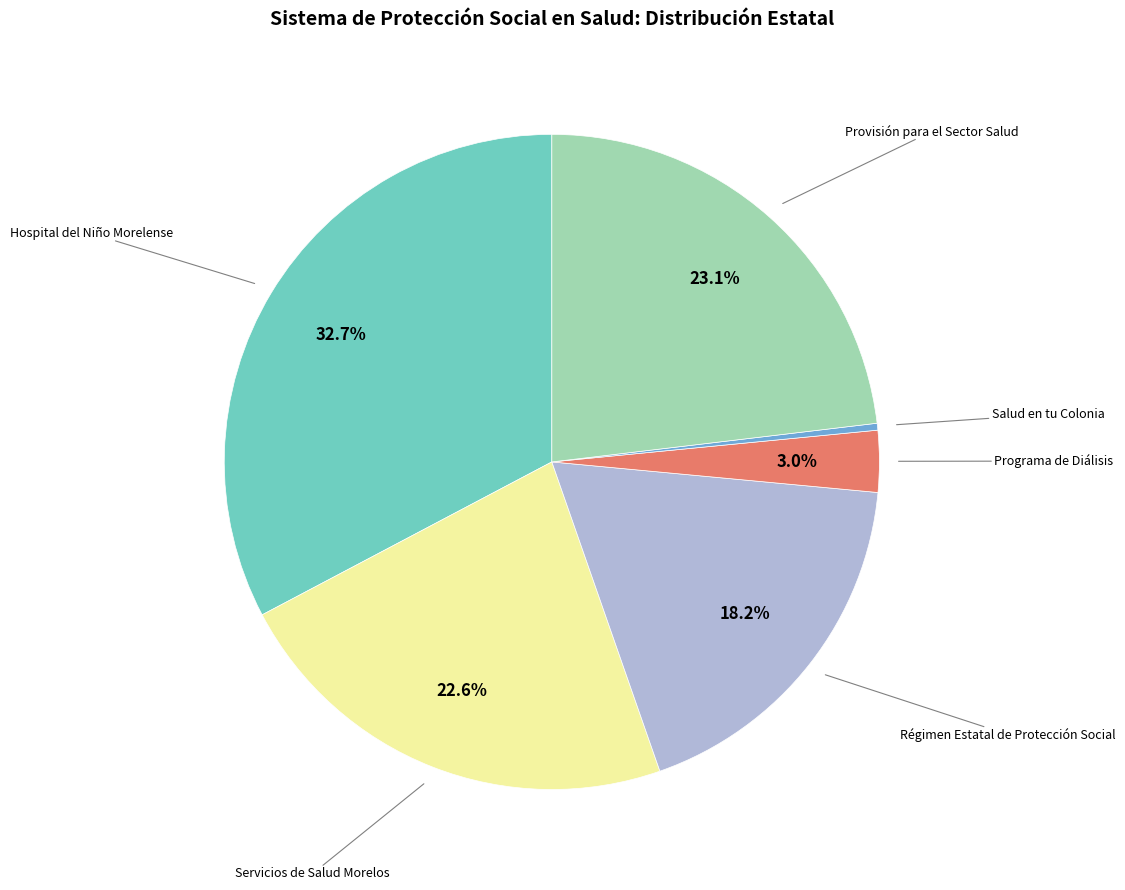

How many slices are in this pie chart?

6